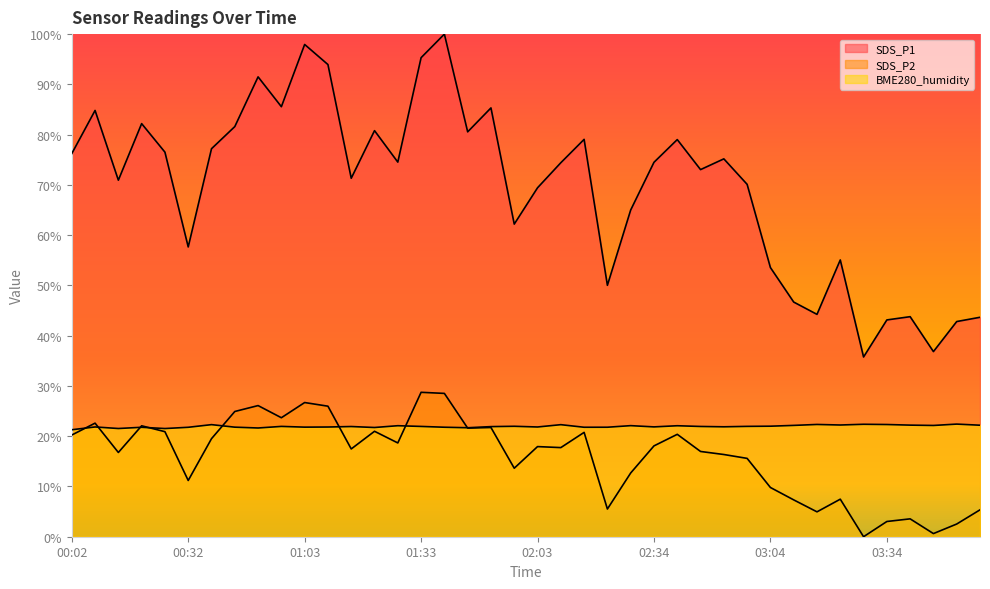

What position from the left is 03:34?

36